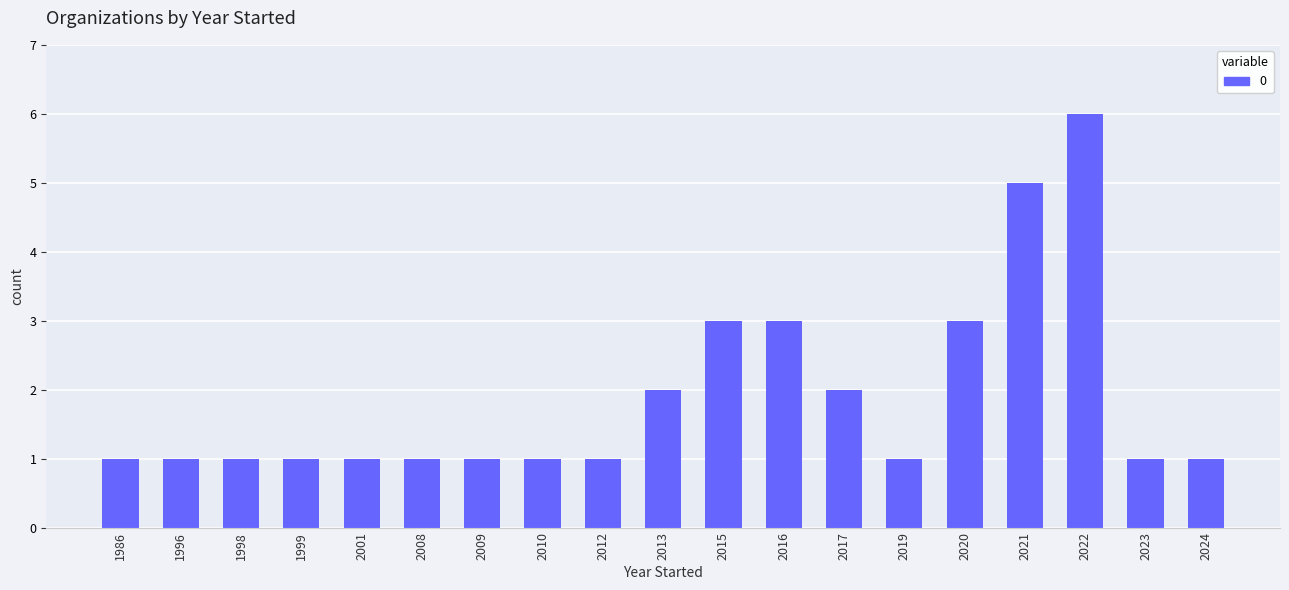

Is it true that the value at 2022 is 6?

True